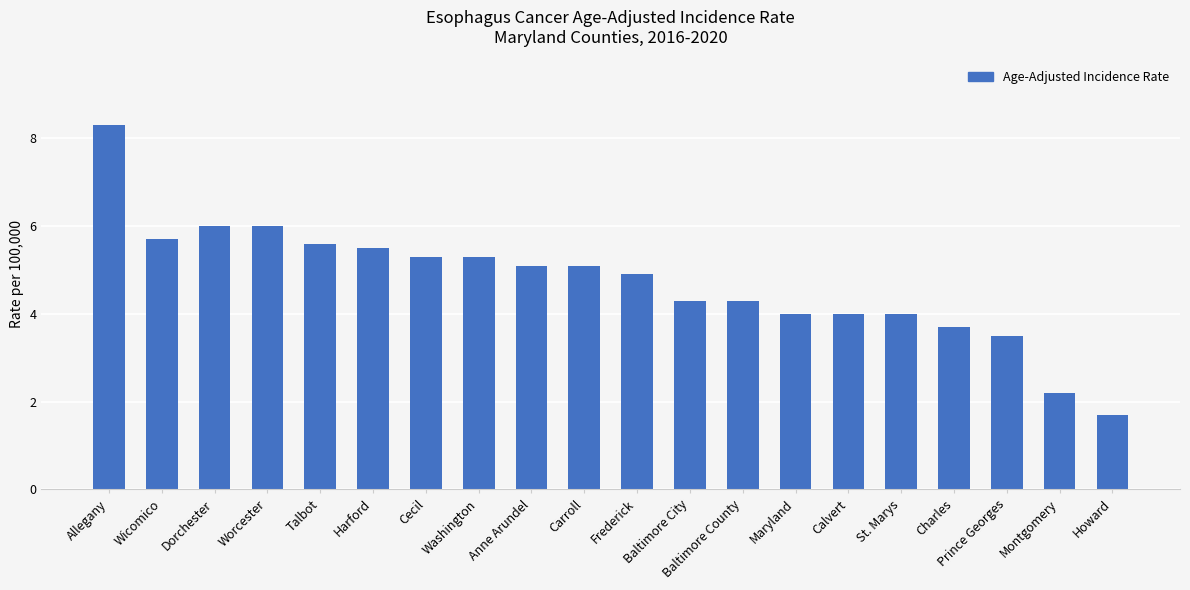

What is the difference between the second highest and second lowest values?

3.8